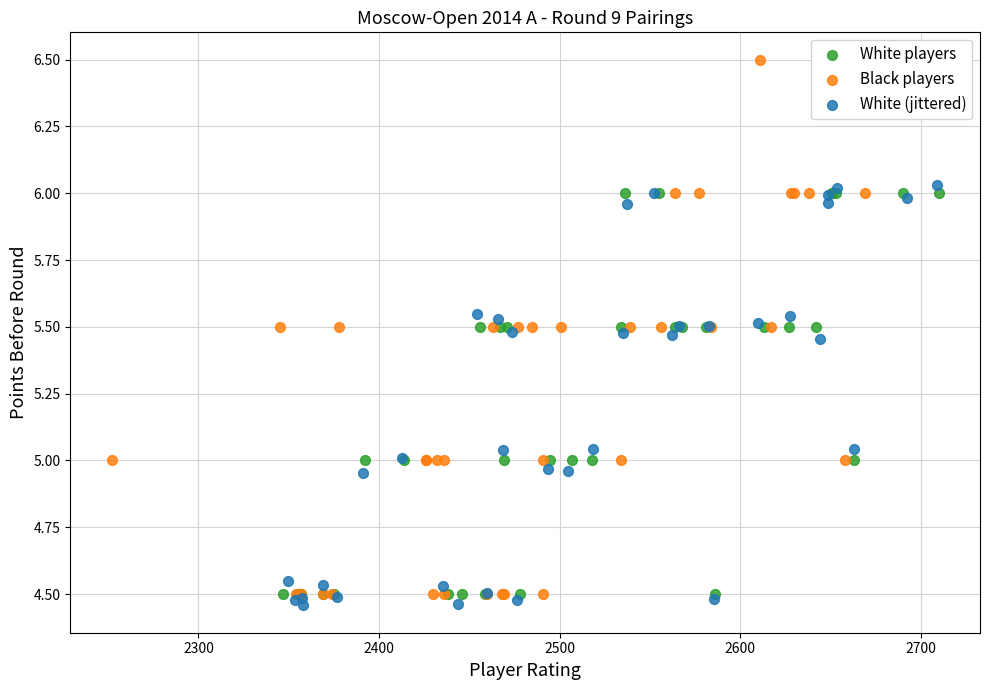

What are all the series names shown in the legend?

White players, Black players, White (jittered)